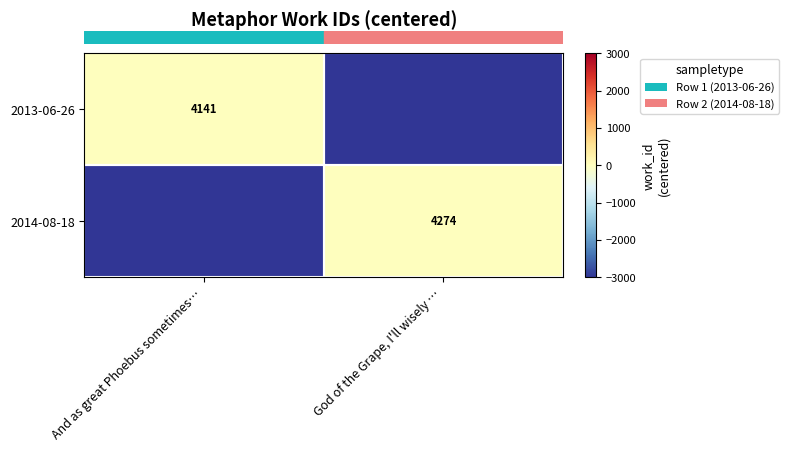

How many values in row_0 are below zero?

1